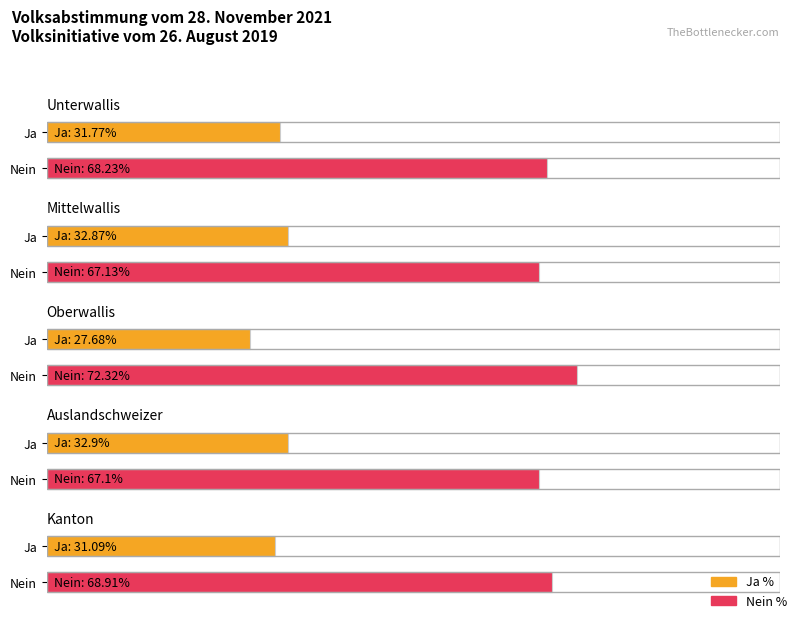

The value of Ja at Unterwallis is 24185. True or false?

False